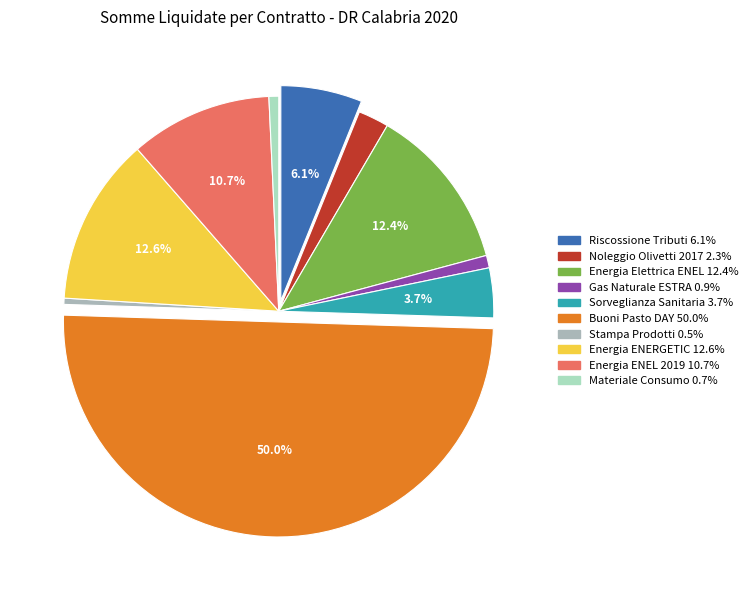

What is the ratio of the value at Noleggio Olivetti 2017 to the value at Riscossione Tributi?

0.4